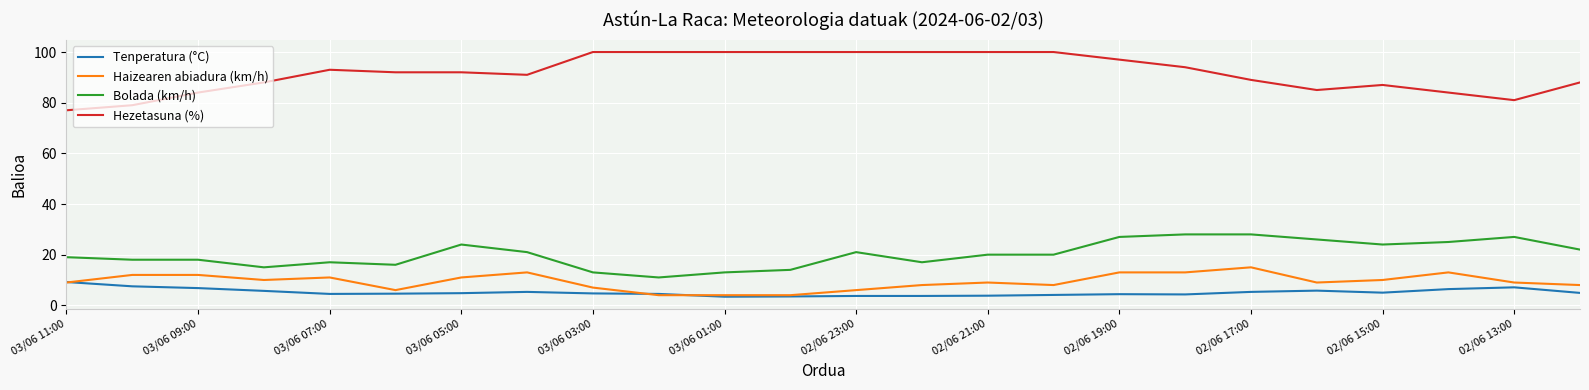

True or false: Bolada (km/h) and Haizearen abiadura (km/h) cross at least once.

False